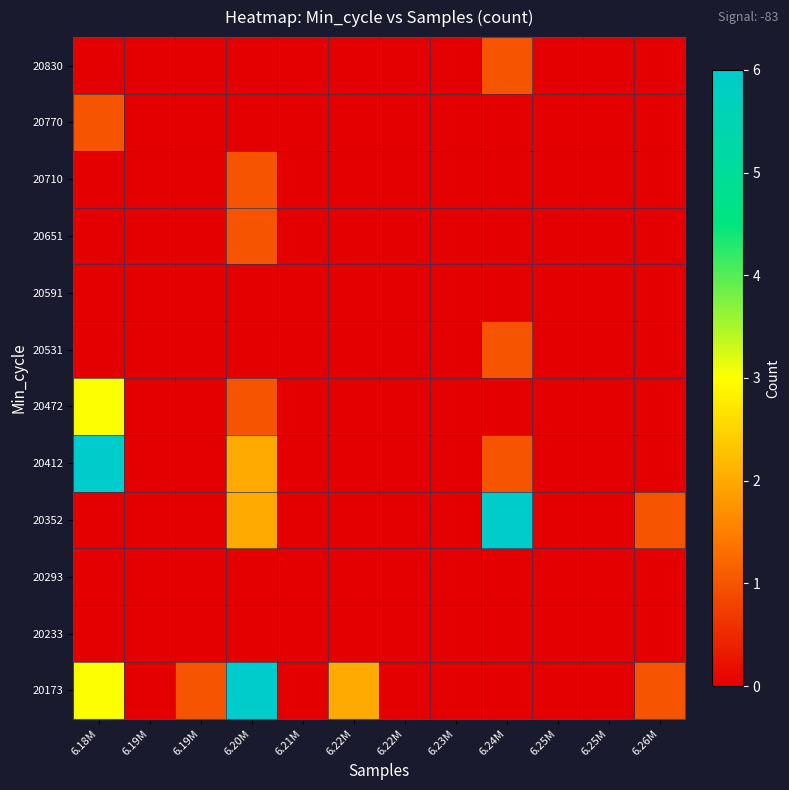

What is the total value across all series at 6.26M?

2